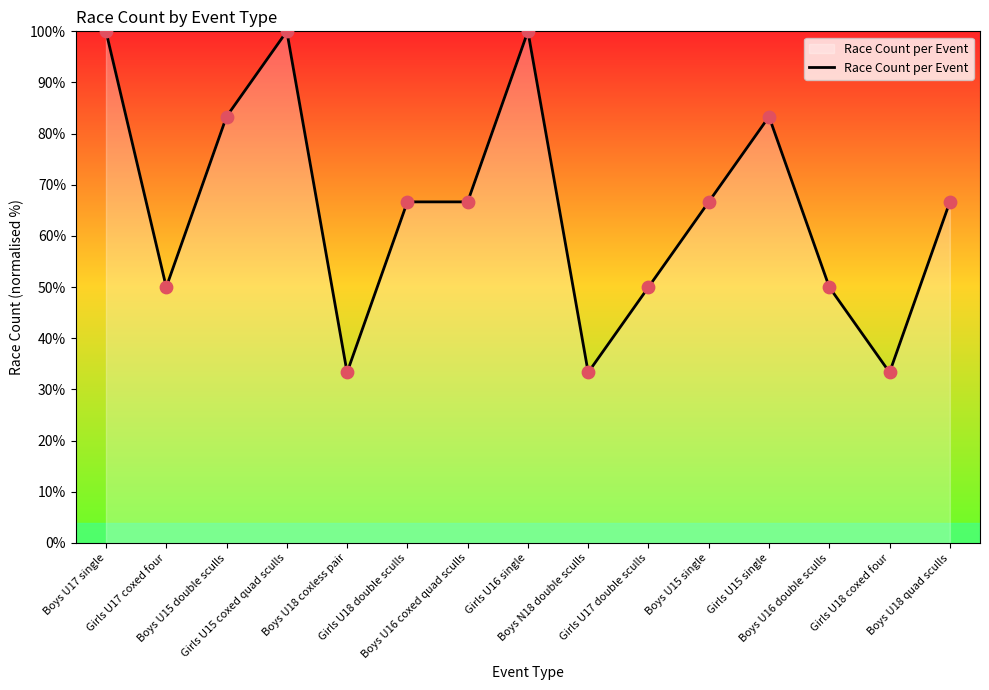

What is the change in value from Girls U17 coxed four to Girls U15 coxed quad sculls?

+50.0